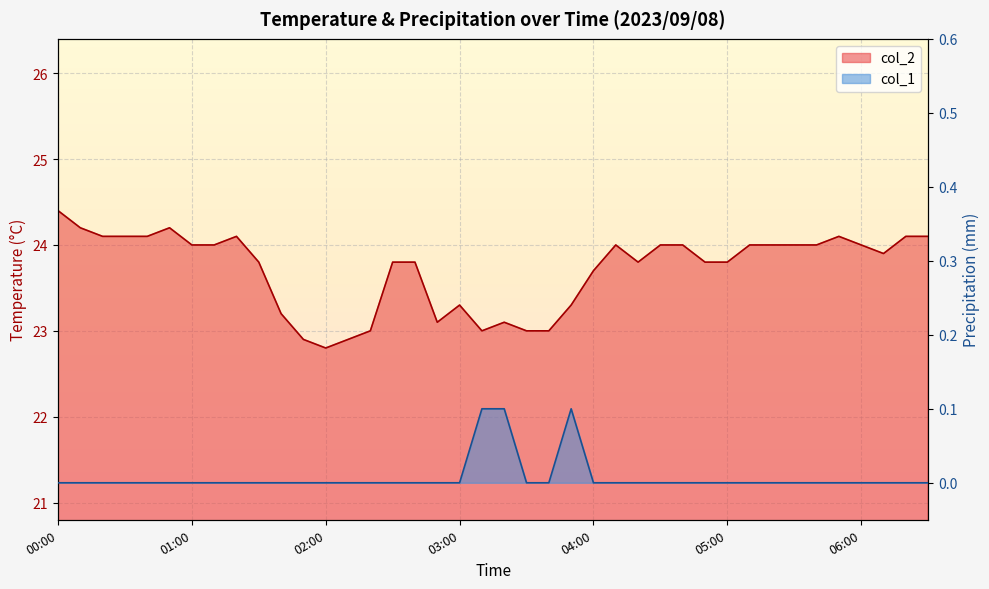

How many data points in col_2 are less than 24?

20